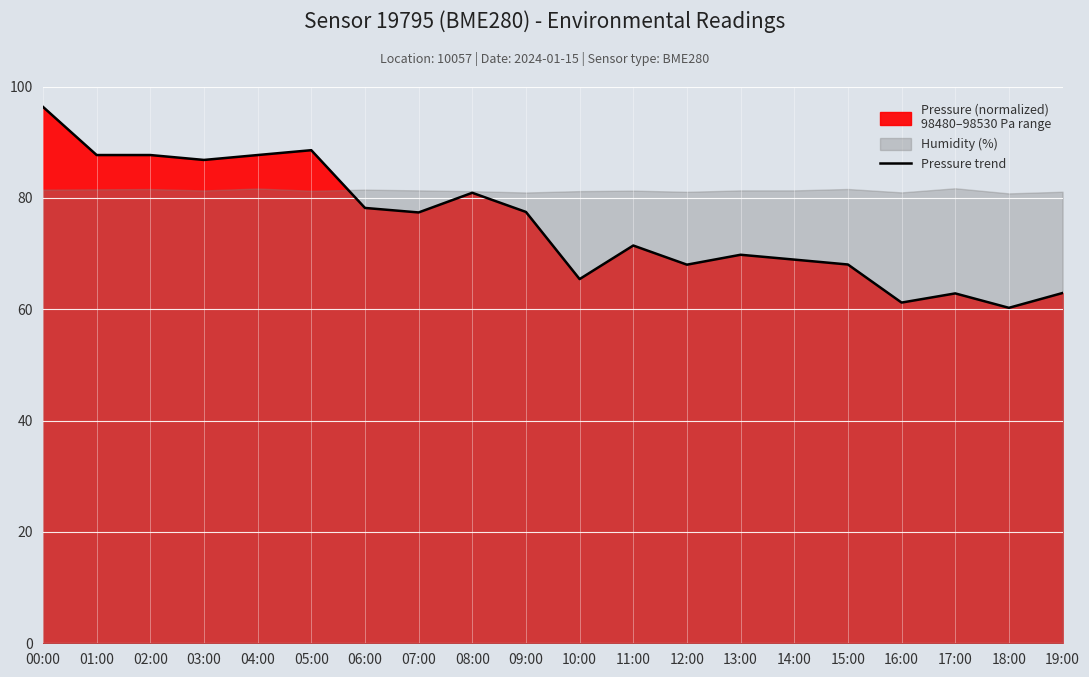

Where is the first local minimum?

03:00